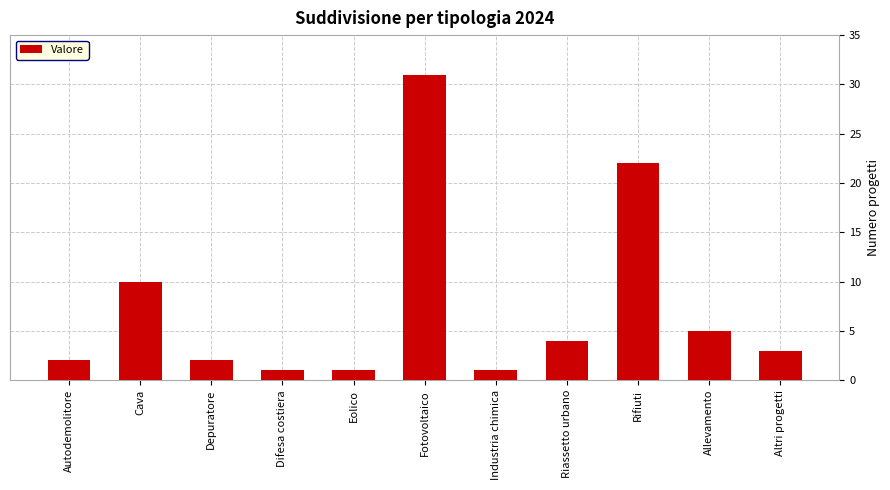

What value does the data have at Fotovoltaico?

31